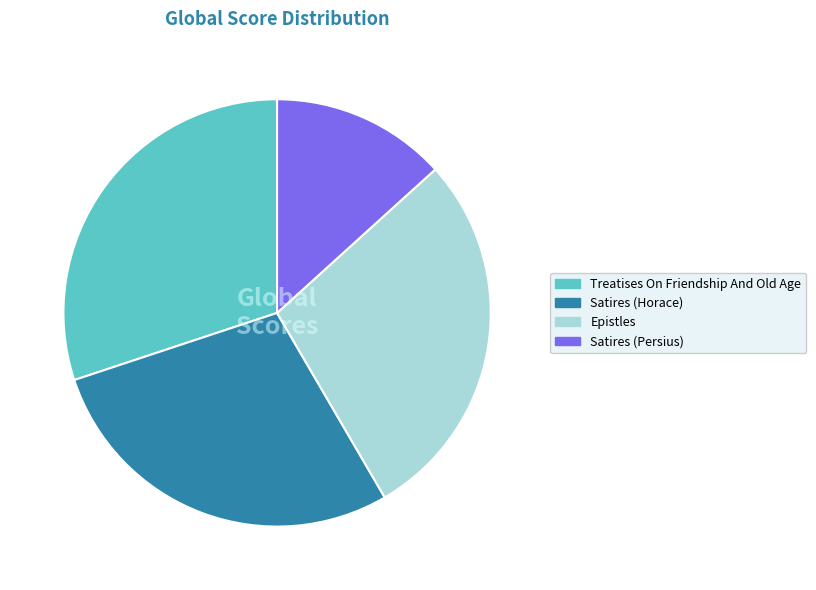

What is the ratio of the value at Satires (Horace) to the value at Satires (Persius)?

2.1